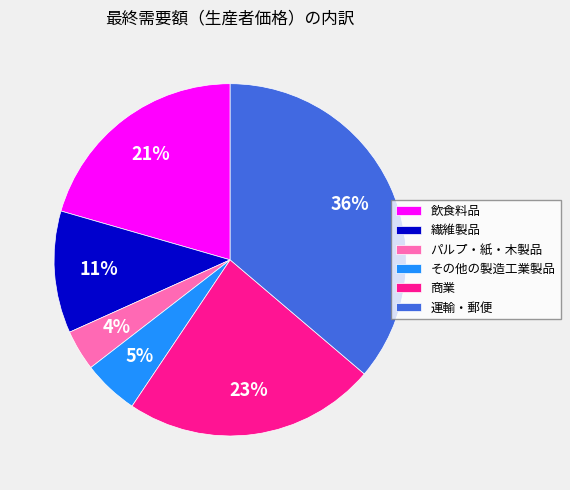

Is the sum of 繊維製品 and パルプ・紙・木製品 greater than half?

No